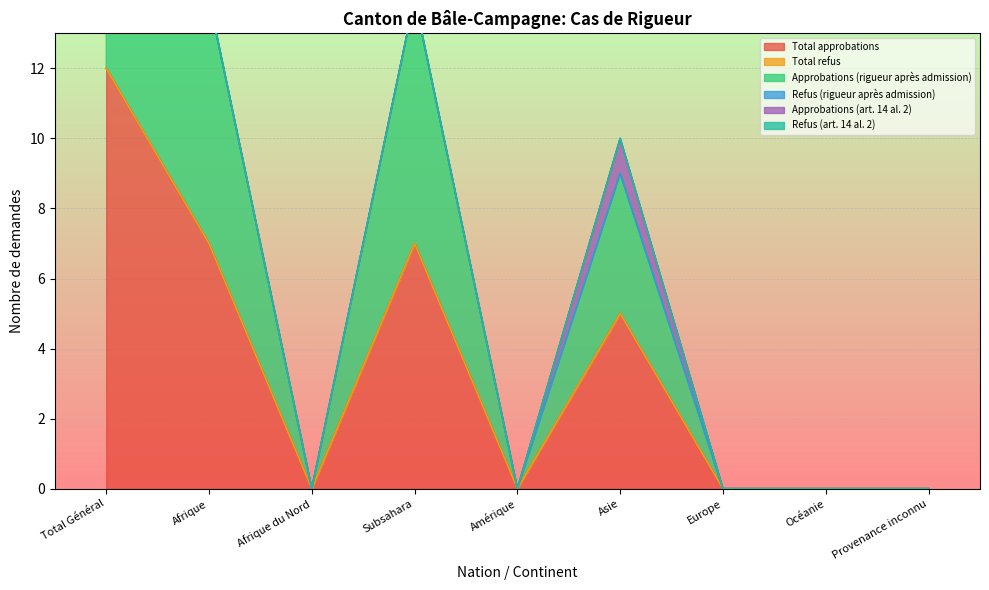

What is the maximum value shown in the chart?

12